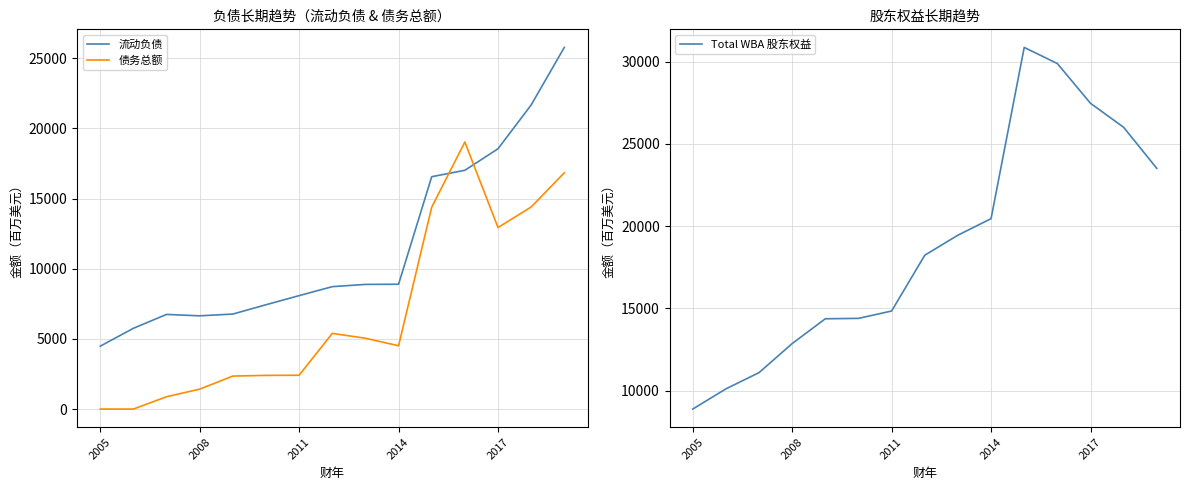

In Total WBA 股东权益, how many points are higher than both neighbors (excluding endpoints)?

1